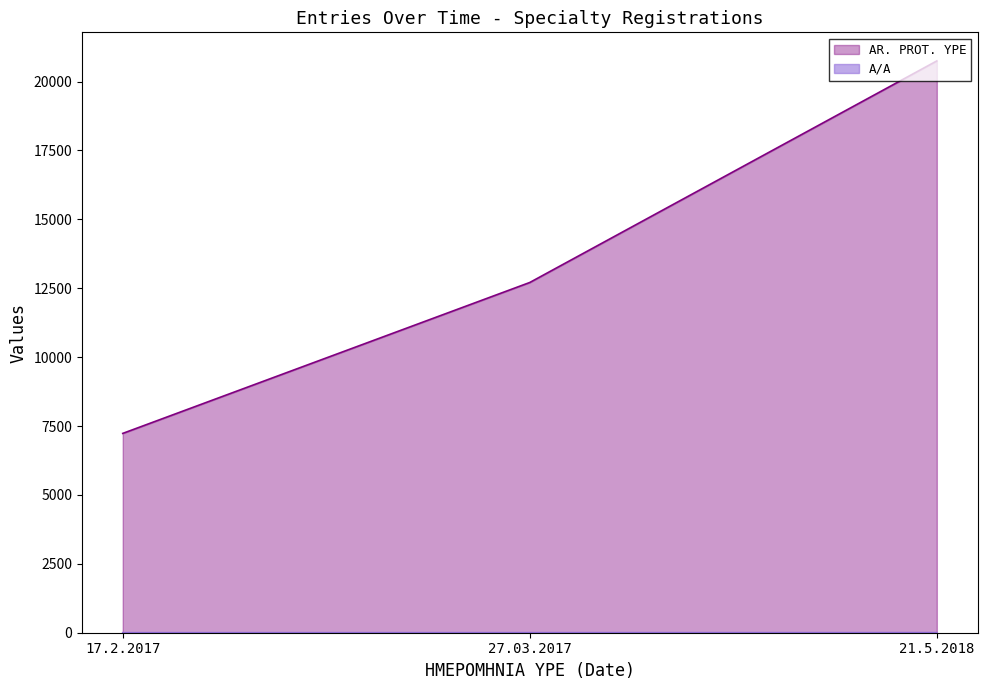

What position from the right is 21.5.2018?

1